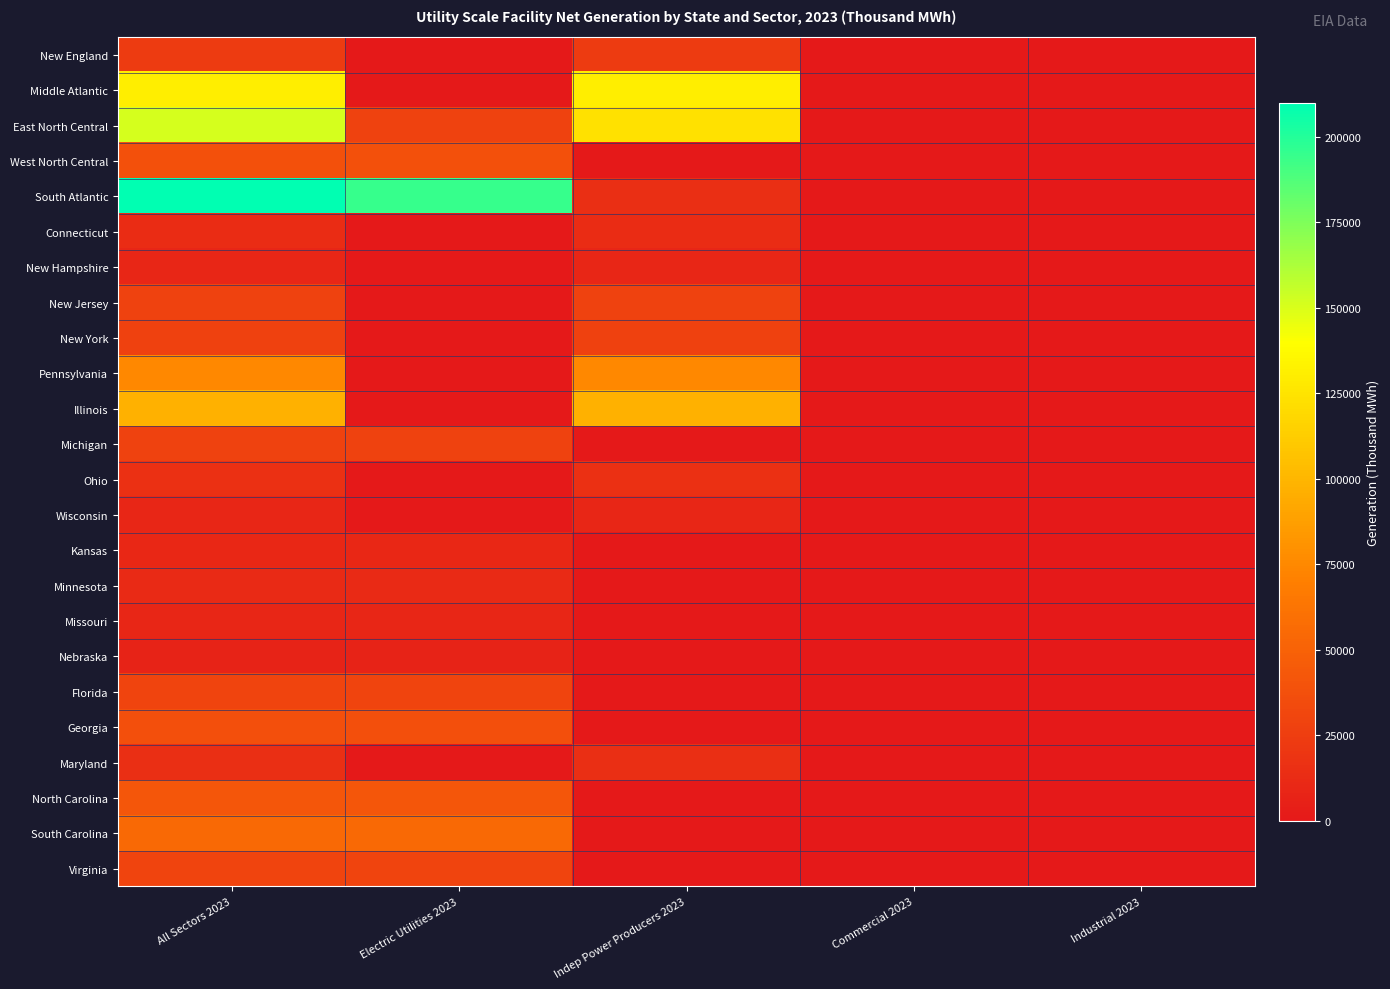

Reading left to right, what are all the values shown in this chart?

New England: All Sectors 2023=23204	Electric Utilities 2023=0	Indep Power Producers 2023=23204	Commercial 2023=0	Industrial 2023=0
Middle Atlantic: All Sectors 2023=131165	Electric Utilities 2023=0	Indep Power Producers 2023=131165	Commercial 2023=0	Industrial 2023=0
East North Central: All Sectors 2023=151445	Electric Utilities 2023=27996	Indep Power Producers 2023=123449	Commercial 2023=0	Industrial 2023=0
West North Central: All Sectors 2023=38331	Electric Utilities 2023=38331	Indep Power Producers 2023=0	Commercial 2023=0	Industrial 2023=0
South Atlantic: All Sectors 2023=209922	Electric Utilities 2023=194938	Indep Power Producers 2023=14984	Commercial 2023=0	Industrial 2023=0
Connecticut: All Sectors 2023=13669	Electric Utilities 2023=0	Indep Power Producers 2023=13669	Commercial 2023=0	Industrial 2023=0
New Hampshire: All Sectors 2023=9535	Electric Utilities 2023=0	Indep Power Producers 2023=9535	Commercial 2023=0	Industrial 2023=0
New Jersey: All Sectors 2023=28335	Electric Utilities 2023=0	Indep Power Producers 2023=28335	Commercial 2023=0	Industrial 2023=0
New York: All Sectors 2023=27525	Electric Utilities 2023=0	Indep Power Producers 2023=27525	Commercial 2023=0	Industrial 2023=0
Pennsylvania: All Sectors 2023=75305	Electric Utilities 2023=0	Indep Power Producers 2023=75305	Commercial 2023=0	Industrial 2023=0
Illinois: All Sectors 2023=97559	Electric Utilities 2023=0	Indep Power Producers 2023=97559	Commercial 2023=0	Industrial 2023=0
Michigan: All Sectors 2023=27996	Electric Utilities 2023=27996	Indep Power Producers 2023=0	Commercial 2023=0	Industrial 2023=0
Ohio: All Sectors 2023=16207	Electric Utilities 2023=0	Indep Power Producers 2023=16207	Commercial 2023=0	Industrial 2023=0
Wisconsin: All Sectors 2023=9683	Electric Utilities 2023=0	Indep Power Producers 2023=9683	Commercial 2023=0	Industrial 2023=0
Kansas: All Sectors 2023=10302	Electric Utilities 2023=10302	Indep Power Producers 2023=0	Commercial 2023=0	Industrial 2023=0
Minnesota: All Sectors 2023=11924	Electric Utilities 2023=11924	Indep Power Producers 2023=0	Commercial 2023=0	Industrial 2023=0
Missouri: All Sectors 2023=9180	Electric Utilities 2023=9180	Indep Power Producers 2023=0	Commercial 2023=0	Industrial 2023=0
Nebraska: All Sectors 2023=6926	Electric Utilities 2023=6926	Indep Power Producers 2023=0	Commercial 2023=0	Industrial 2023=0
Florida: All Sectors 2023=29940	Electric Utilities 2023=29940	Indep Power Producers 2023=0	Commercial 2023=0	Industrial 2023=0
Georgia: All Sectors 2023=37377	Electric Utilities 2023=37377	Indep Power Producers 2023=0	Commercial 2023=0	Industrial 2023=0
Maryland: All Sectors 2023=14984	Electric Utilities 2023=0	Indep Power Producers 2023=14984	Commercial 2023=0	Industrial 2023=0
North Carolina: All Sectors 2023=42336	Electric Utilities 2023=42336	Indep Power Producers 2023=0	Commercial 2023=0	Industrial 2023=0
South Carolina: All Sectors 2023=55622	Electric Utilities 2023=55622	Indep Power Producers 2023=0	Commercial 2023=0	Industrial 2023=0
Virginia: All Sectors 2023=29663	Electric Utilities 2023=29663	Indep Power Producers 2023=0	Commercial 2023=0	Industrial 2023=0